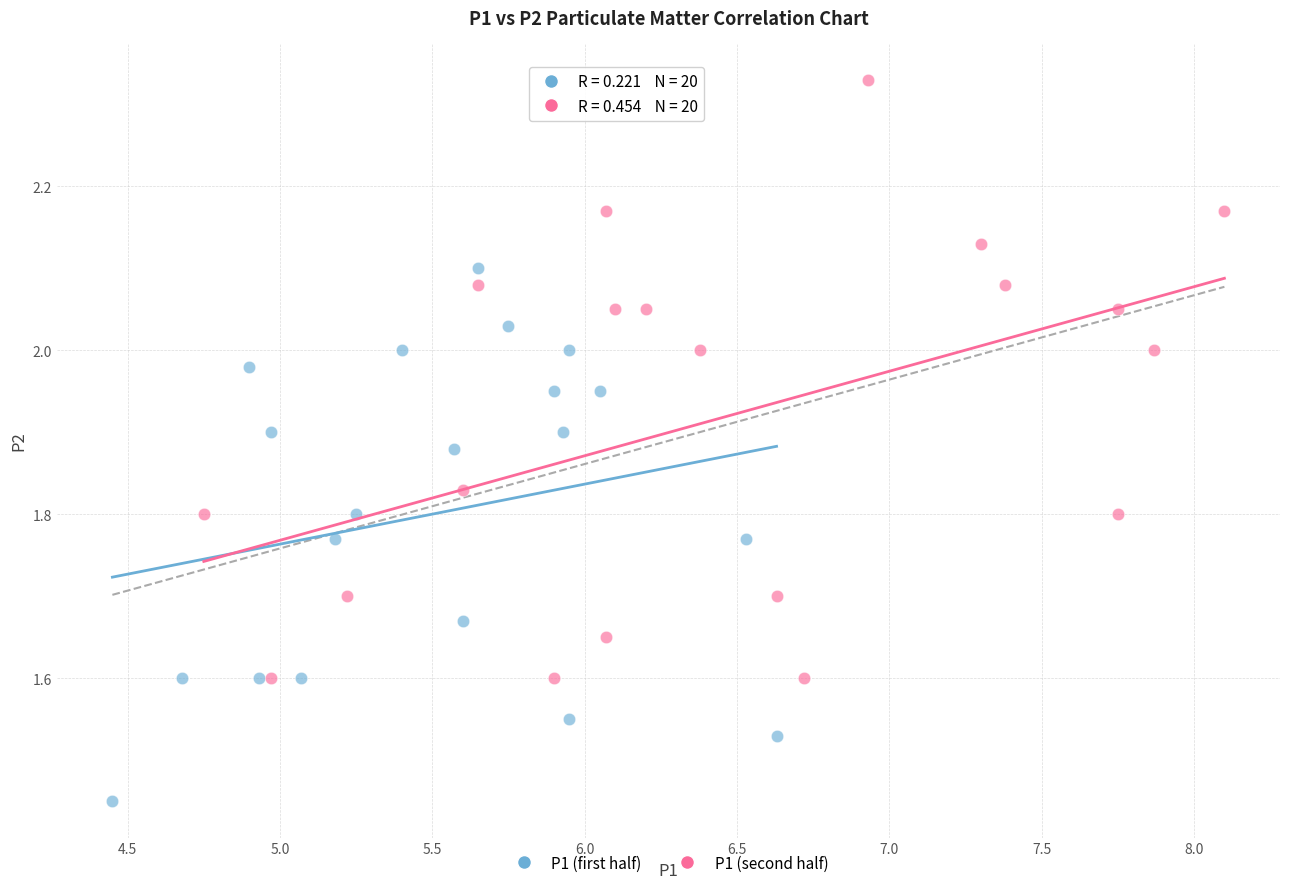

Which series contains the lowest Y value?

P1 (first half)